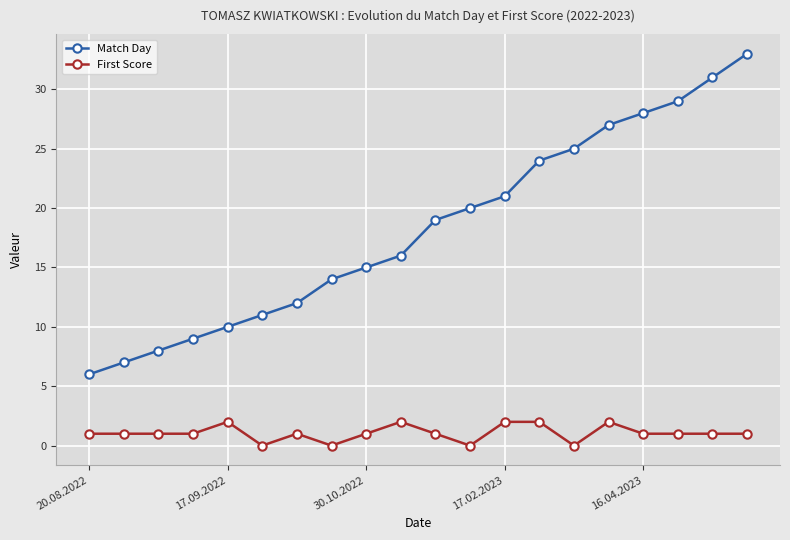

Which series has the largest range (max minus min)?

Match Day